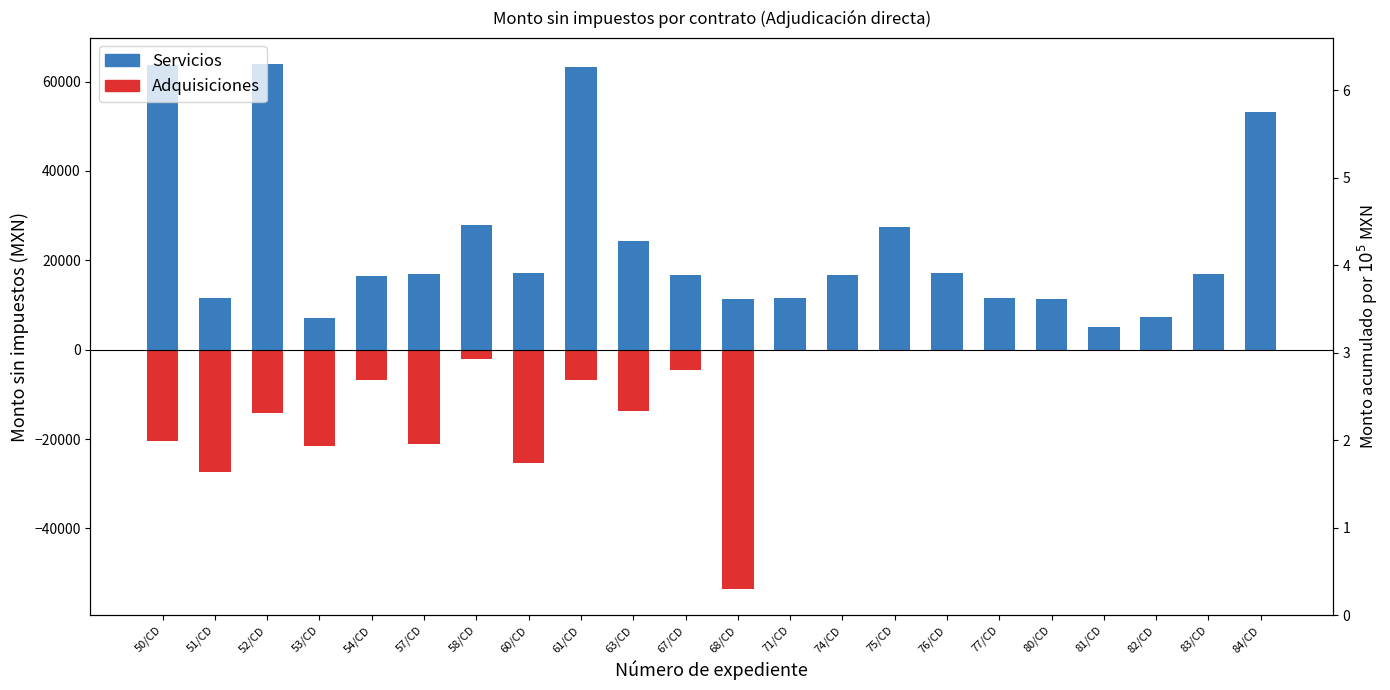

How many series are shown in this chart?

2